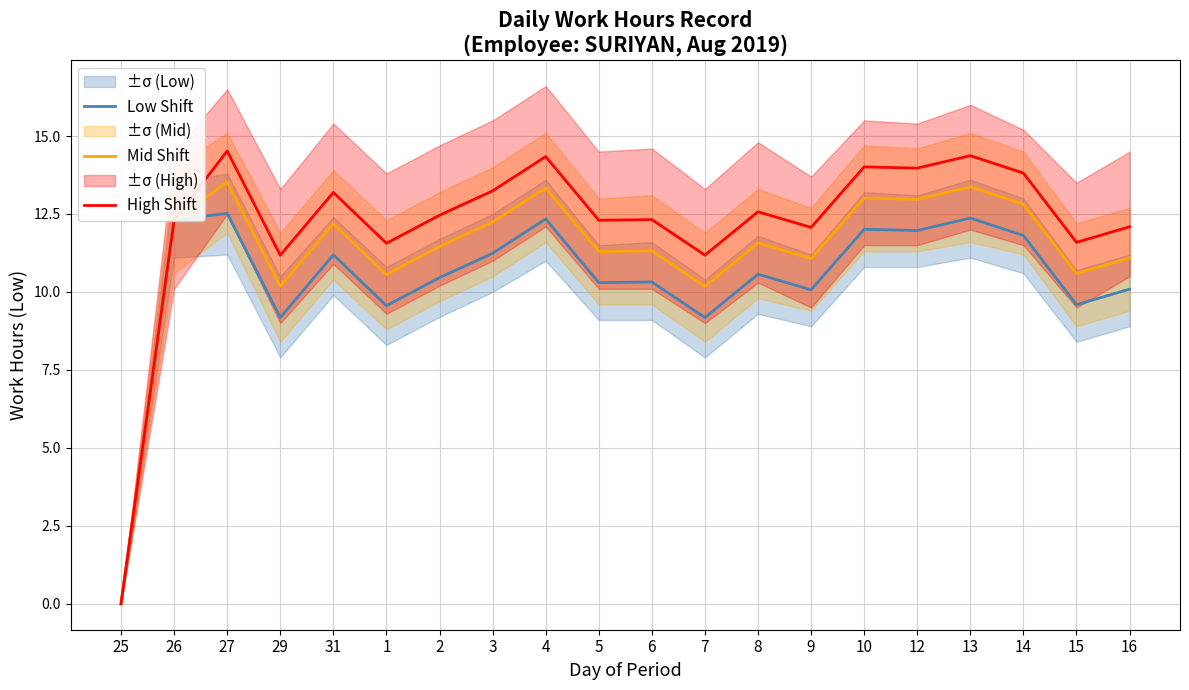

How many data points in Mid Shift are above 11?

15